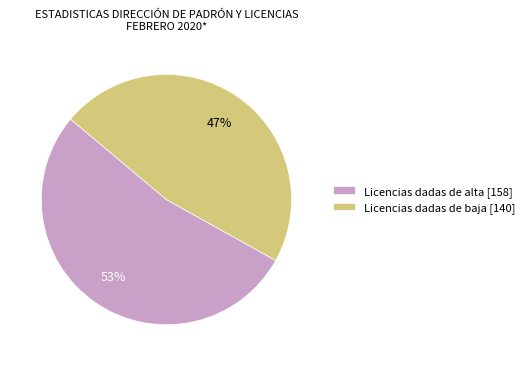

The Licencias dadas de baja slice represents 39% of the pie. True or false?

False